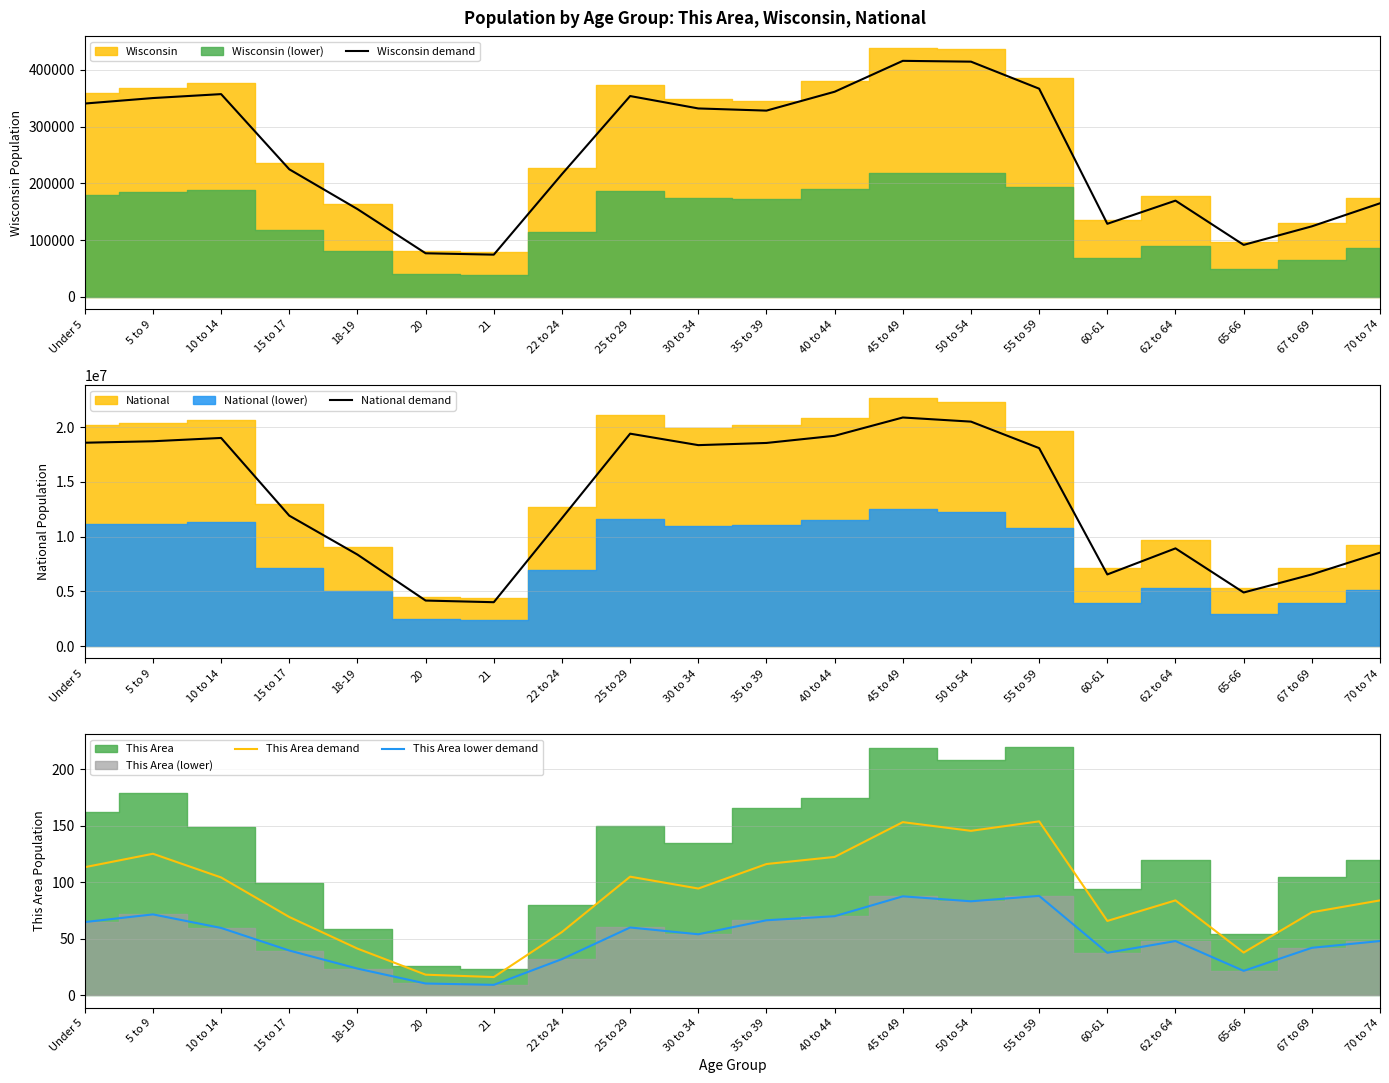

True or false: This Area demand and This Area lower demand intersect in this chart.

False